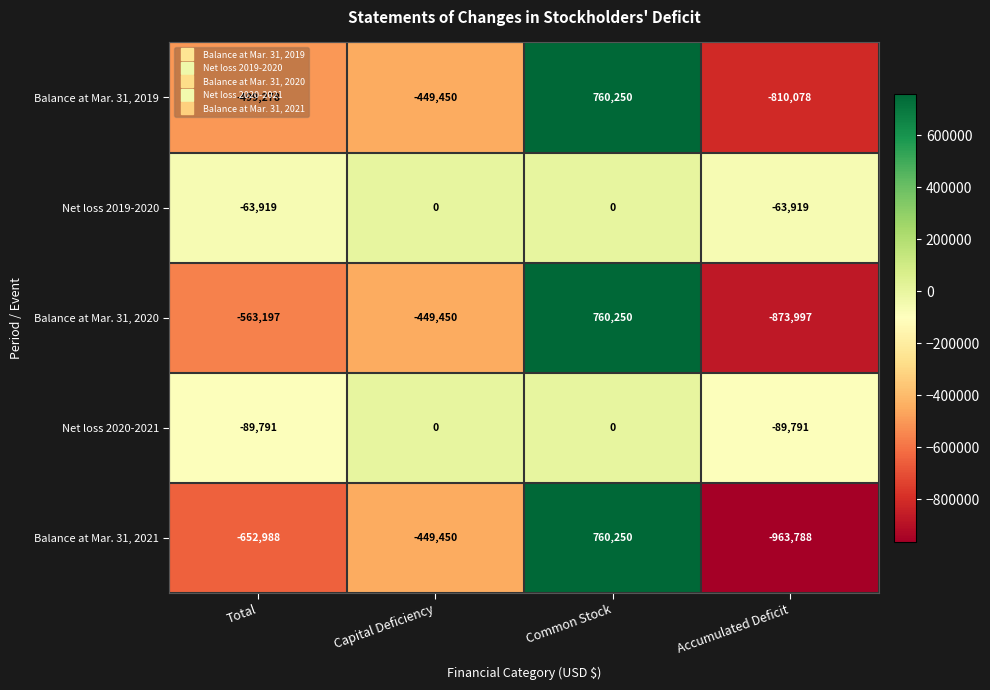

At which category is the sum across all series the highest?

Common Stock